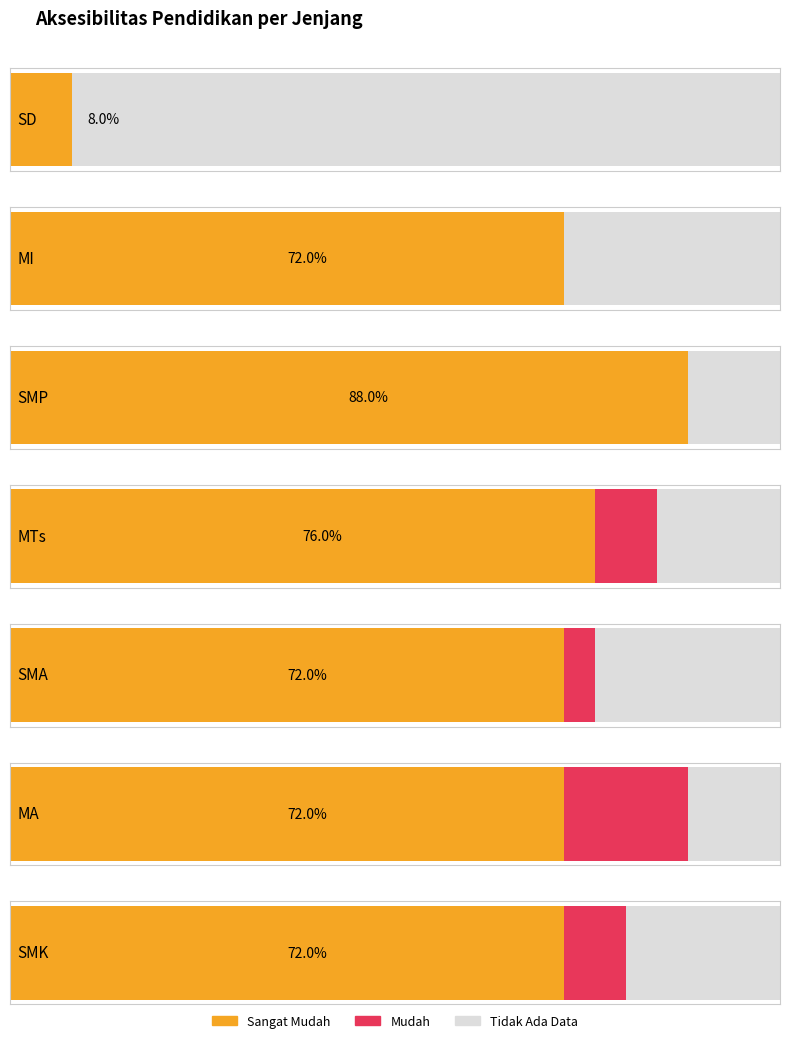

Where is Sangat Mudah nearest to the value 20?

SD